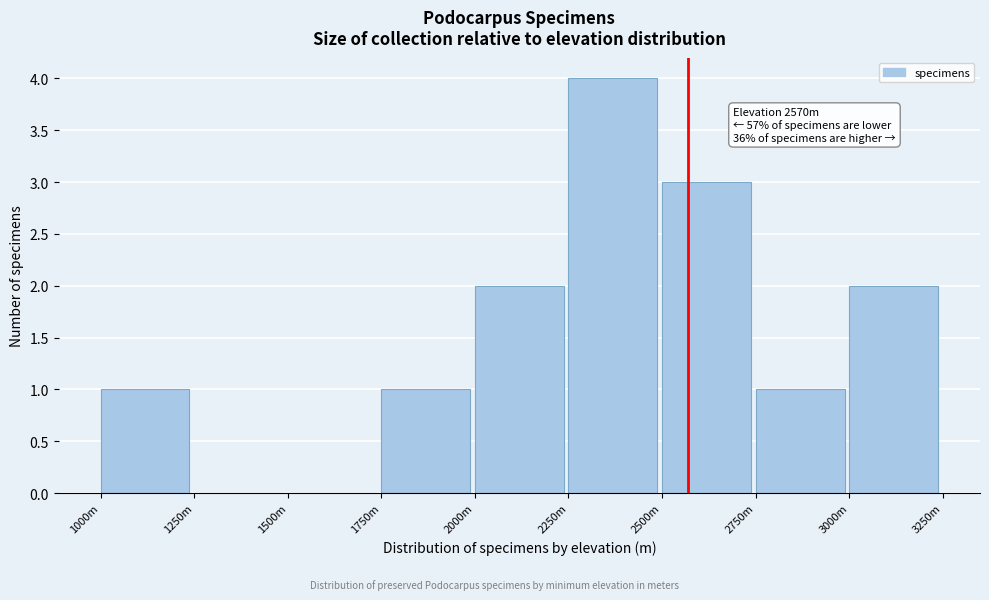

Reading left to right, extract all data points from this chart.

1000m=1	1250m=0	1500m=0	1750m=1	2000m=2	2250m=4	2500m=3	2750m=1	3000m=2